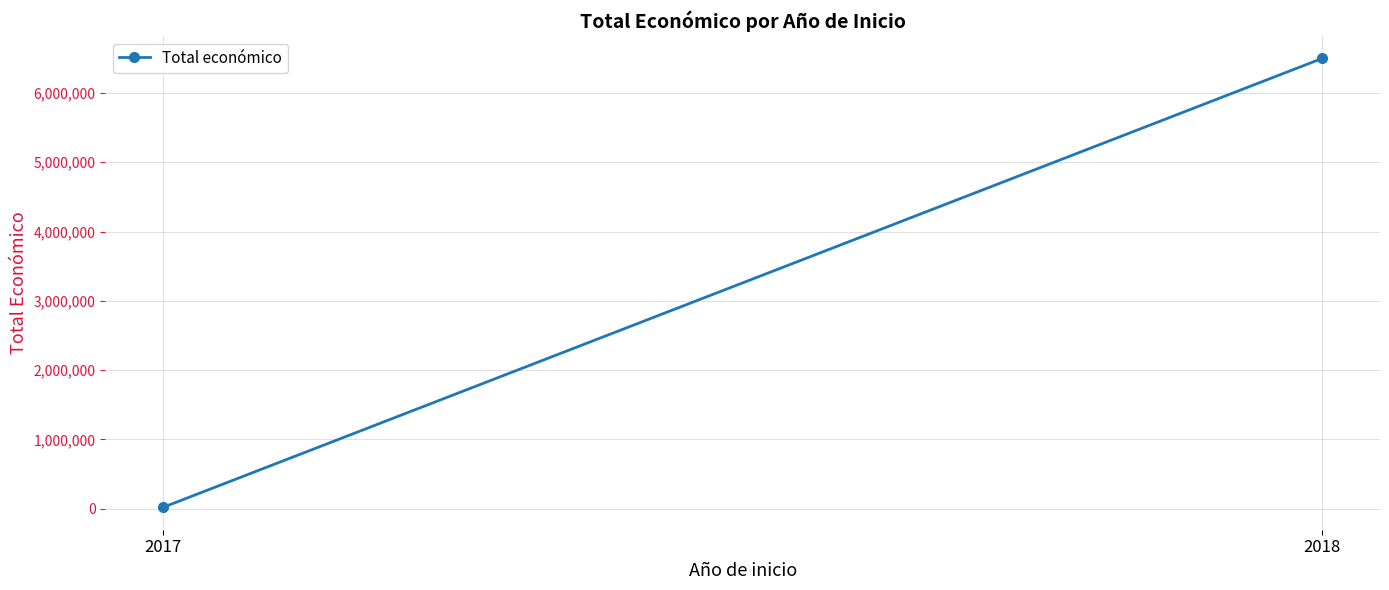

How many distinct data groups are displayed?

1